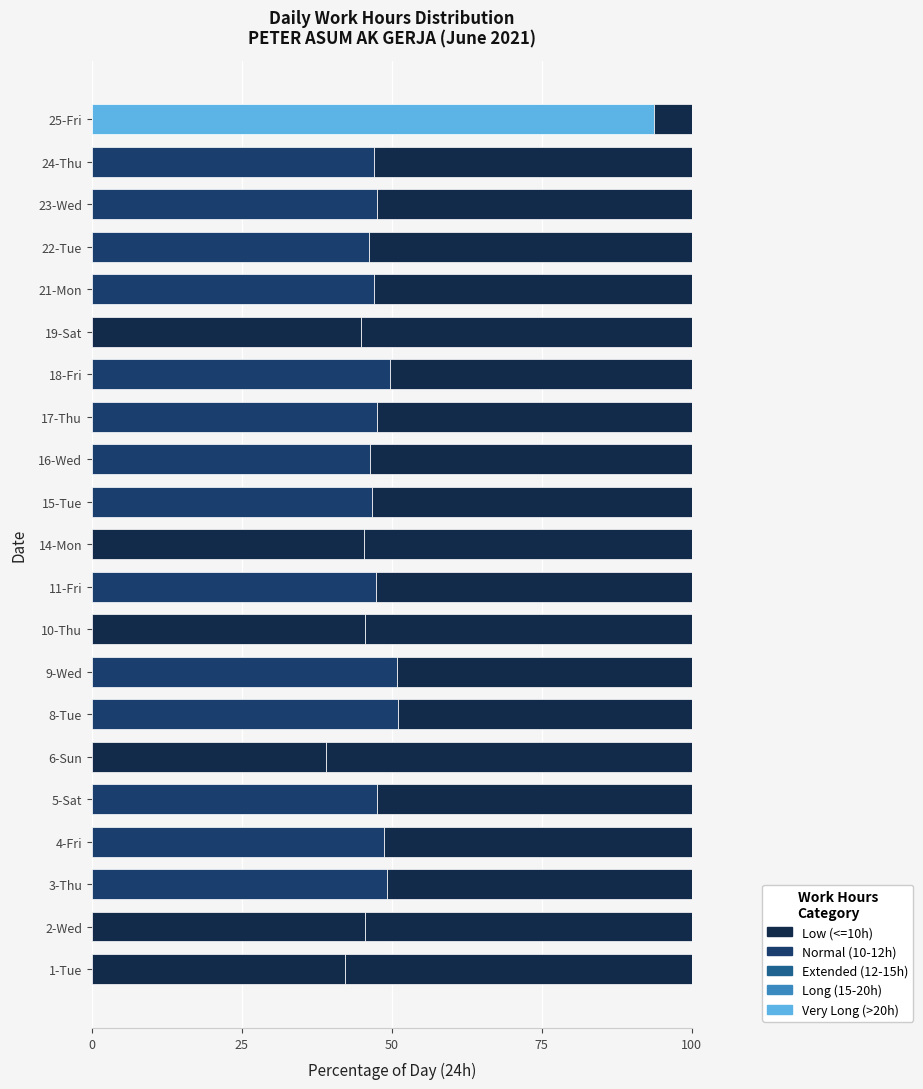

At how many categories does at least one series exceed 28?

21